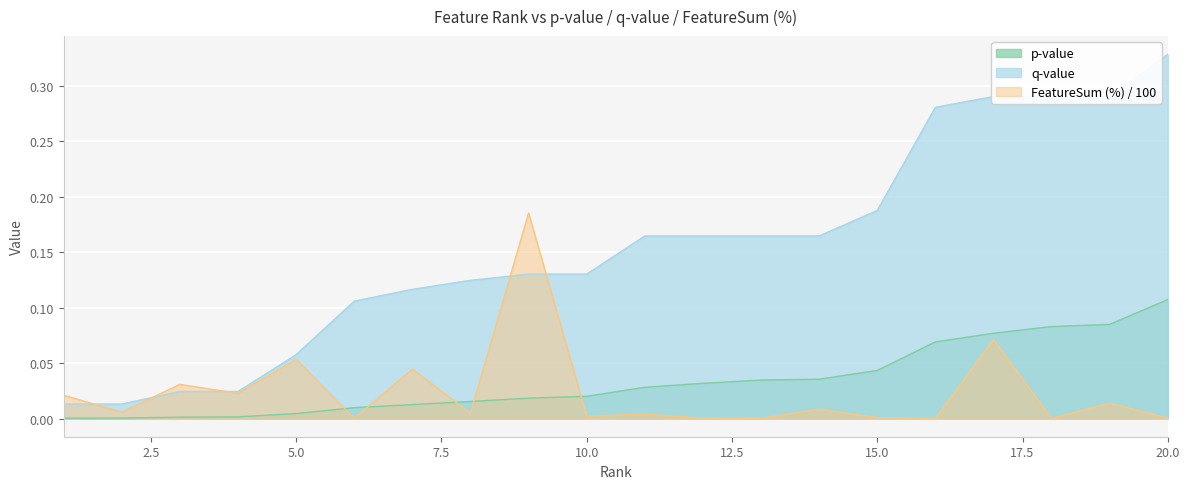

At 1, list the series in order from largest to smallest.

FeatureSum (%), q-value, p-value